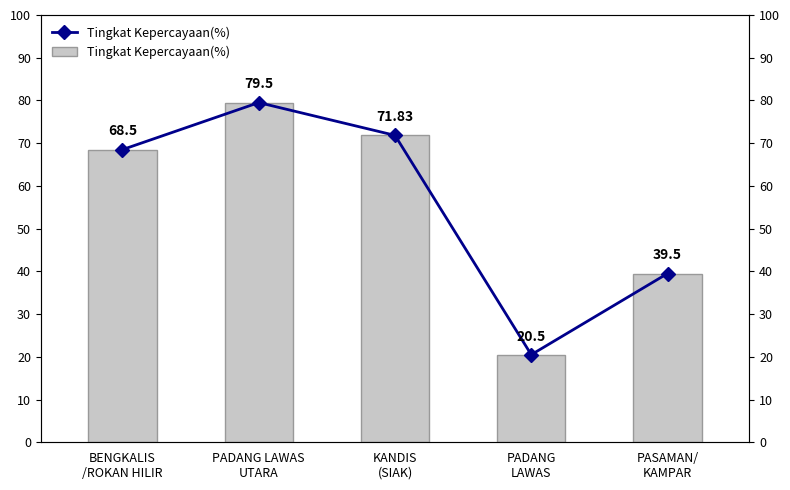

How many data points are above 68?

3